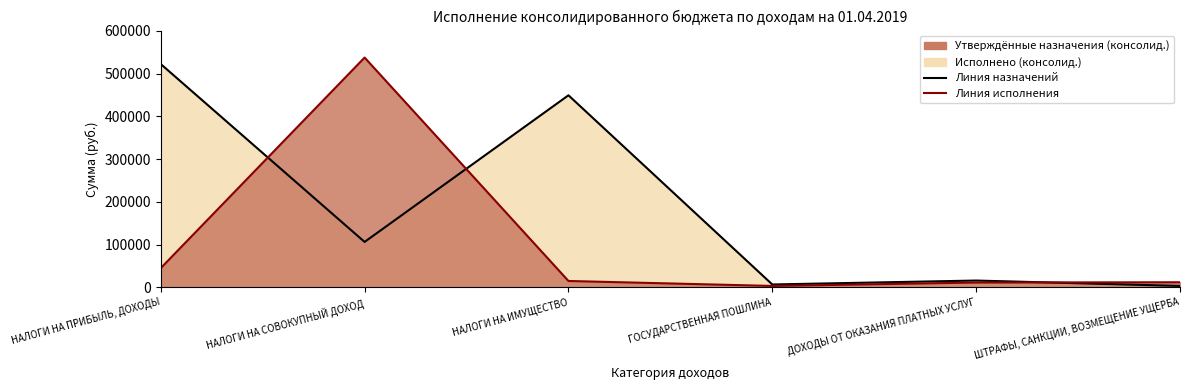

What is the label of the 5th point from the left?

ДОХОДЫ ОТ ОКАЗАНИЯ ПЛАТНЫХ УСЛУГ